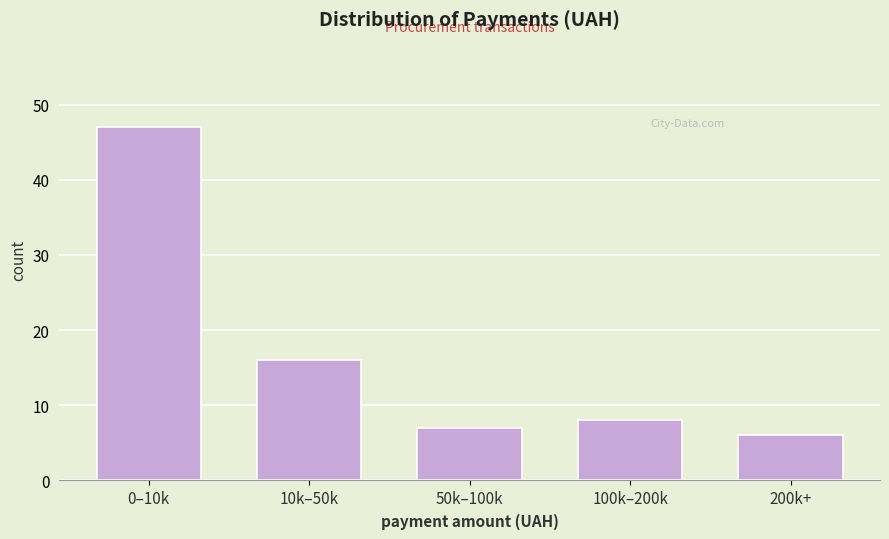

Reading left to right, transcribe all the data shown in this chart.

0–10k=47	10k–50k=16	50k–100k=7	100k–200k=8	200k+=6